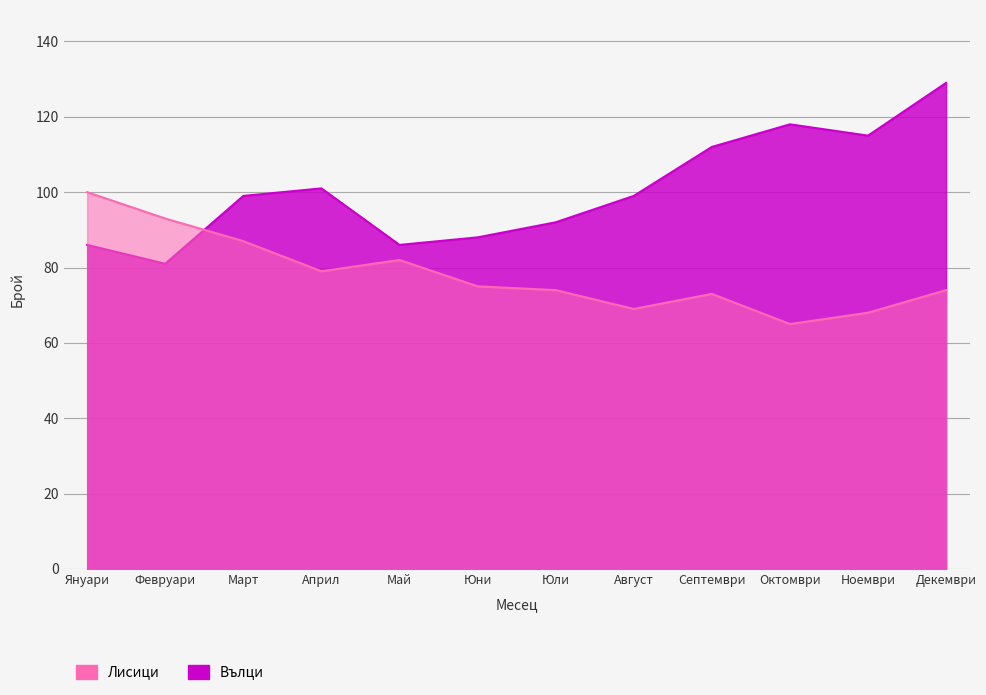

Between Юли and Декември, which is larger?

Юли